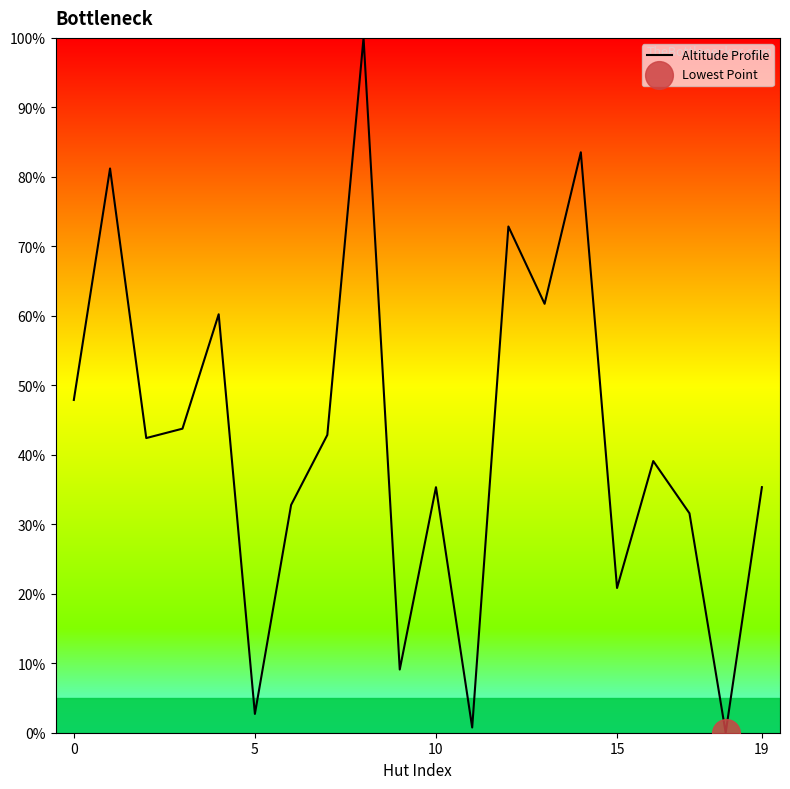

What is the greatest value displayed?

100.0